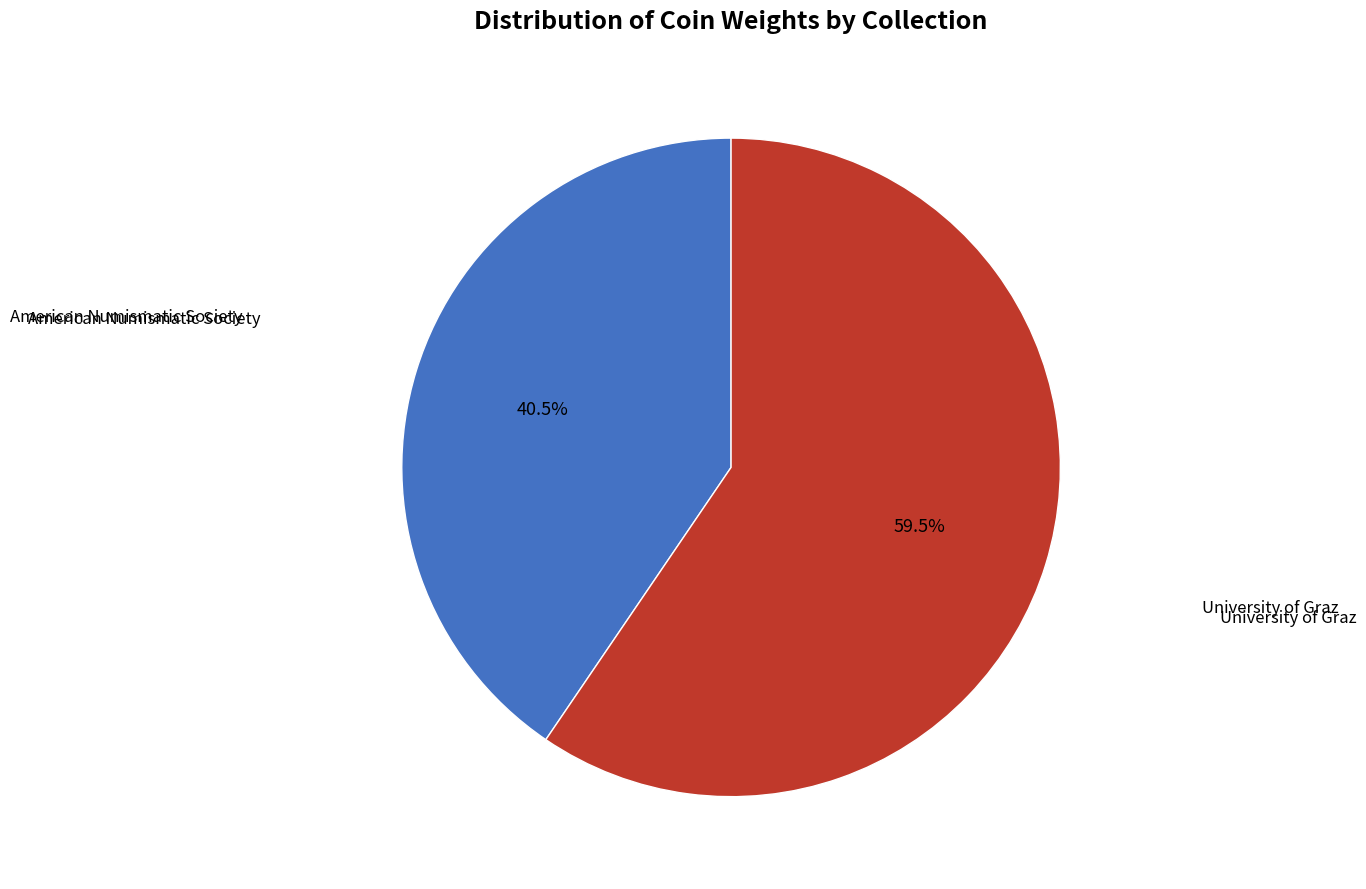

Is there any slice that represents more than half of the pie?

Yes